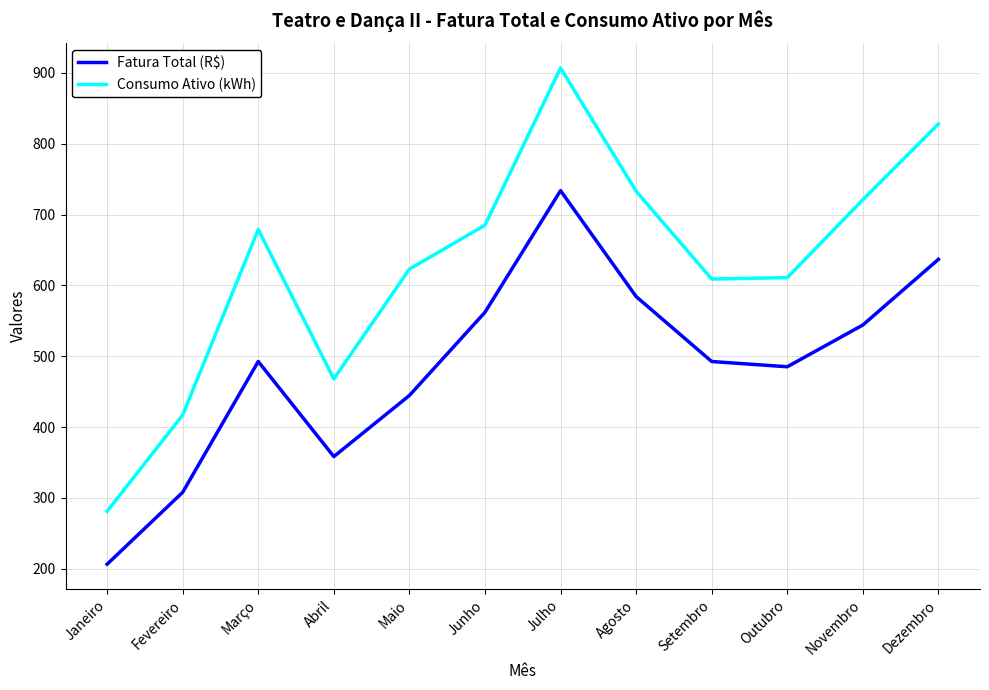

True or false: Consumo Ativo (kWh) and Fatura Total (R$) intersect in this chart.

False